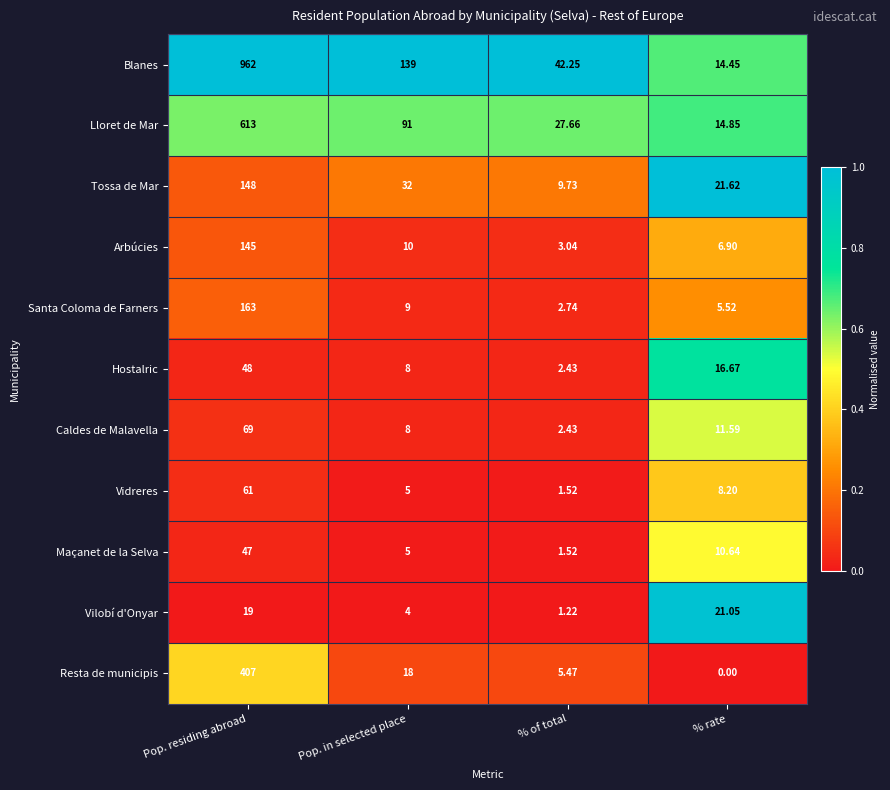

How many values in the Vidreres series are below 8?

2